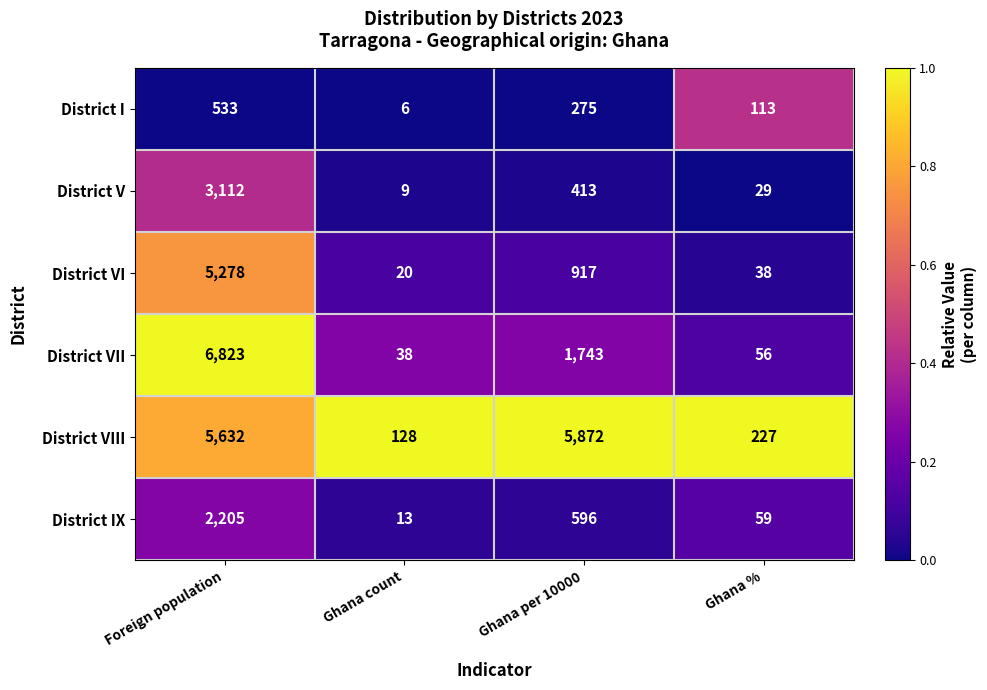

How many categories are shown in the chart?

4